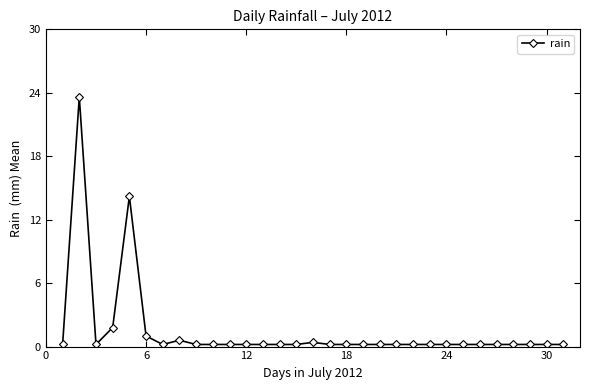

True or false: the data has more than 1 interior local peaks.

True